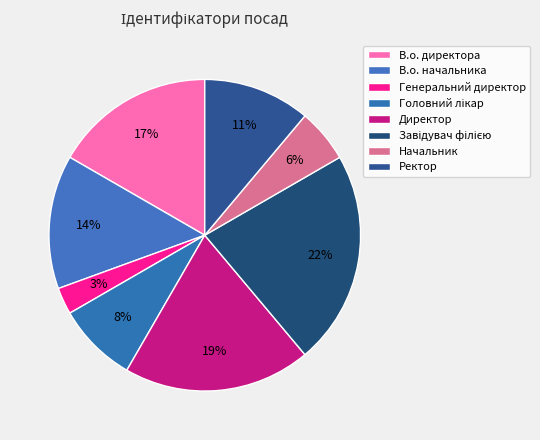

Is Генеральний директор the majority of the pie?

No